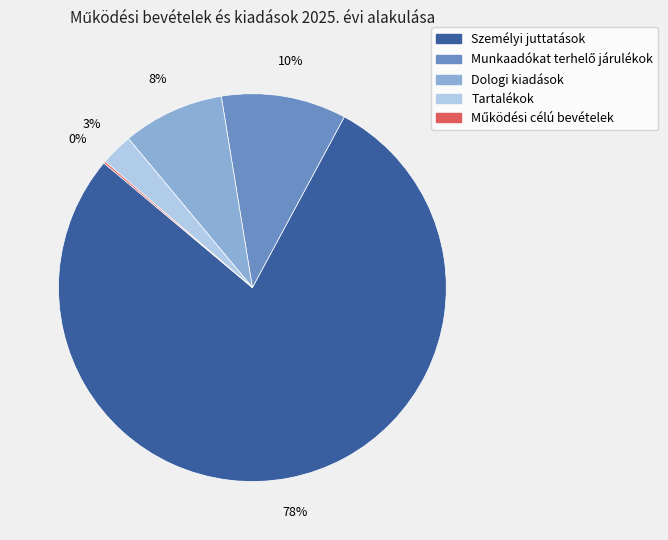

To the nearest percent, what percentage of the pie is Dologi kiadások?

8%